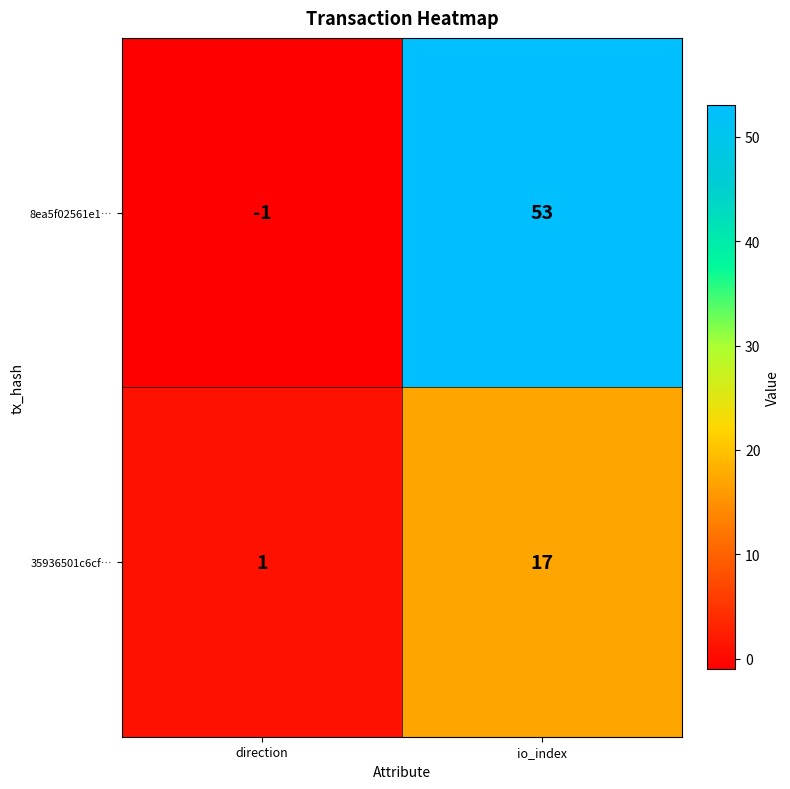

Rank the categories by 35936501c6cf… value from highest to lowest.

io_index, direction